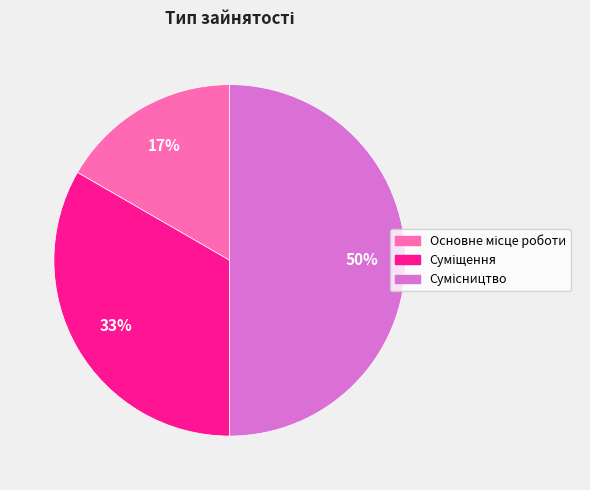

To the nearest percent, what is the average slice percentage?

33%